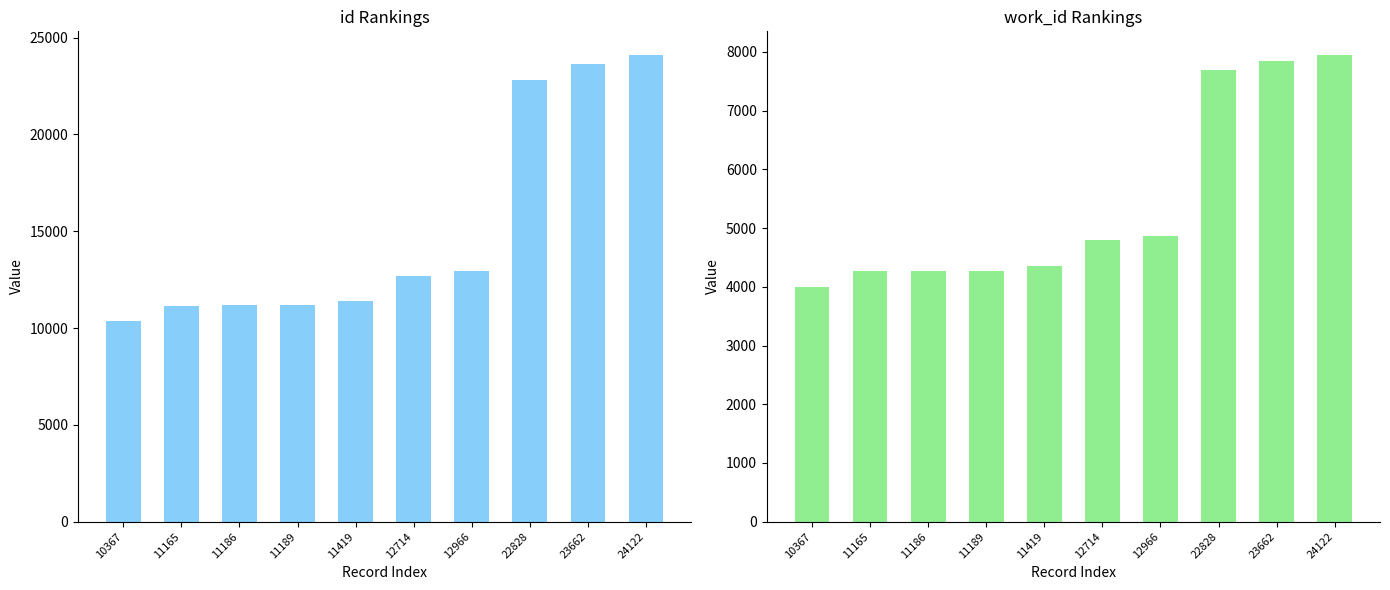

What is the minimum value shown in the chart?

3993